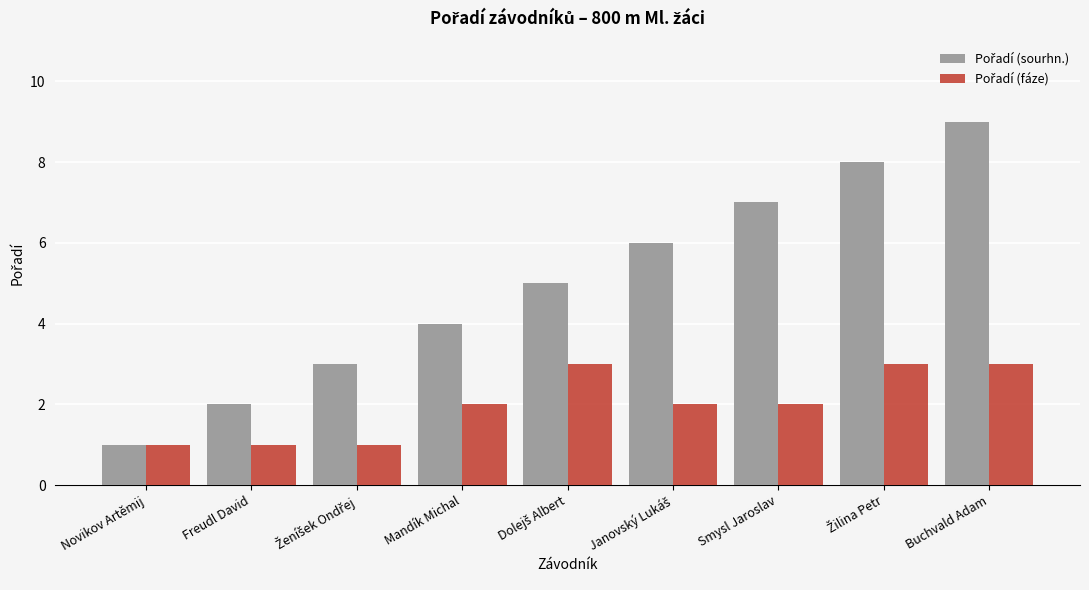

What is the greatest value displayed?

9